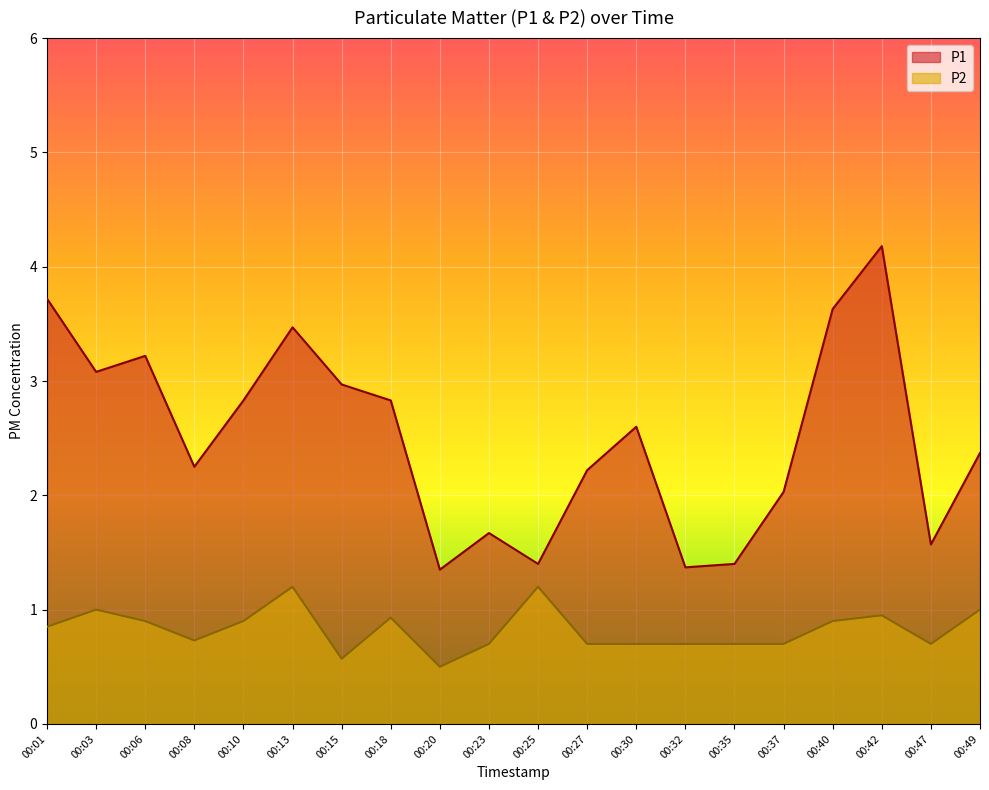

True or false: P1 has a value of 1.4 at 00:32.

True